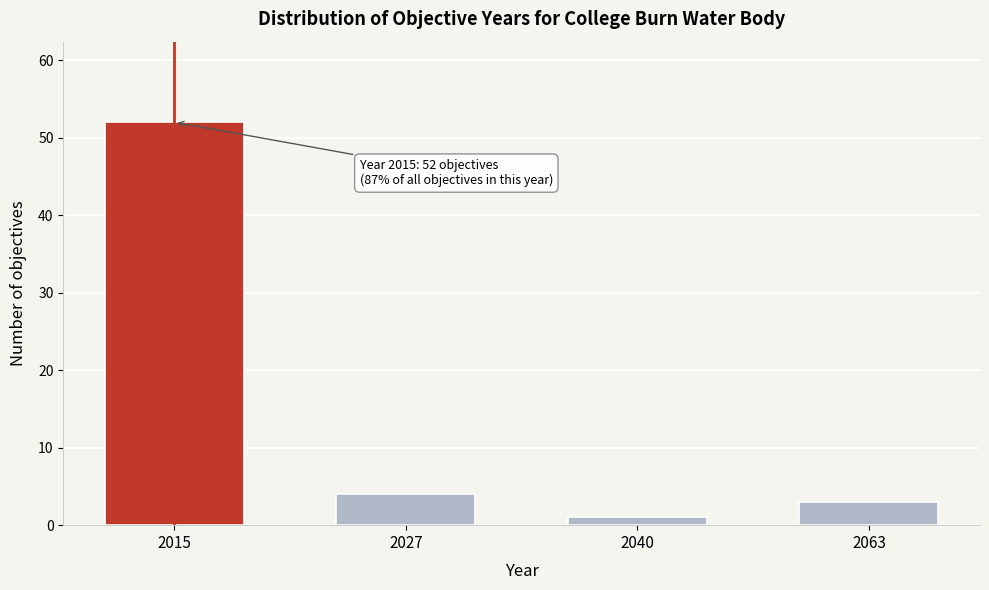

Reading left to right, extract all data points from this chart.

52	4	1	3